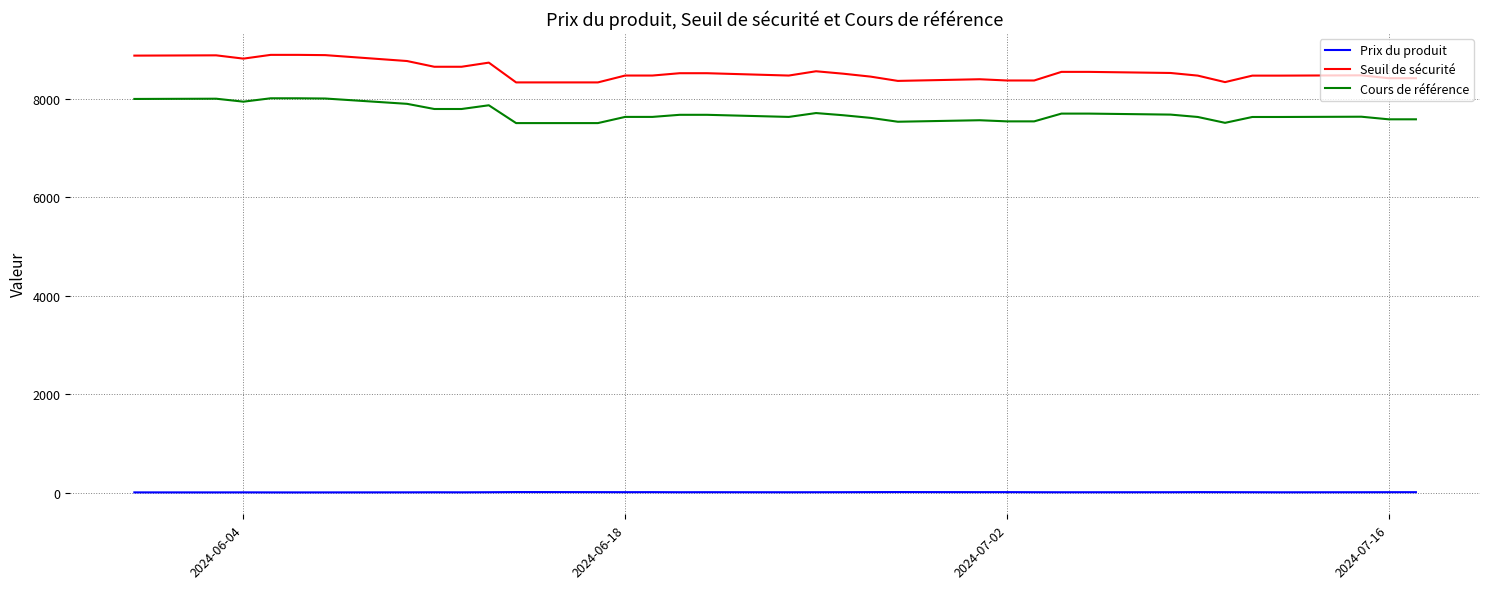

True or false: Cours de référence and Prix du produit intersect in this chart.

False